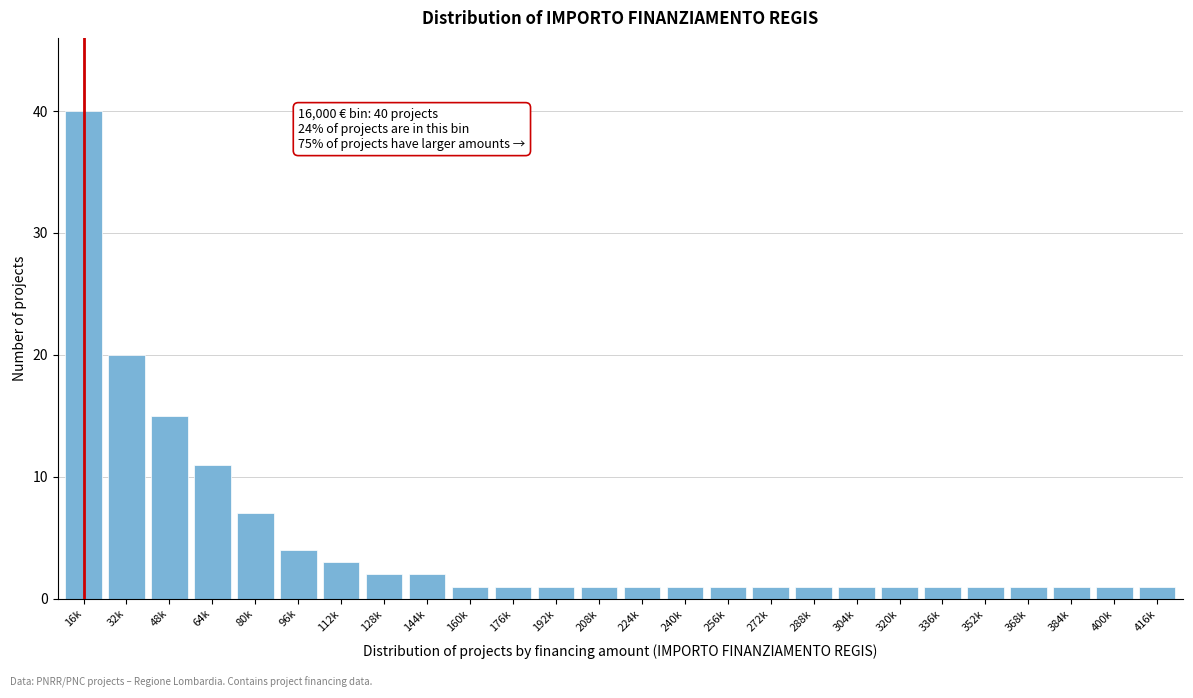

Reading left to right, what are all the values shown in this chart?

16k=40	32k=20	48k=15	64k=11	80k=7	96k=4	112k=3	128k=2	144k=2	160k=1	176k=1	192k=1	208k=1	224k=1	240k=1	256k=1	272k=1	288k=1	304k=1	320k=1	336k=1	352k=1	368k=1	384k=1	400k=1	416k=1